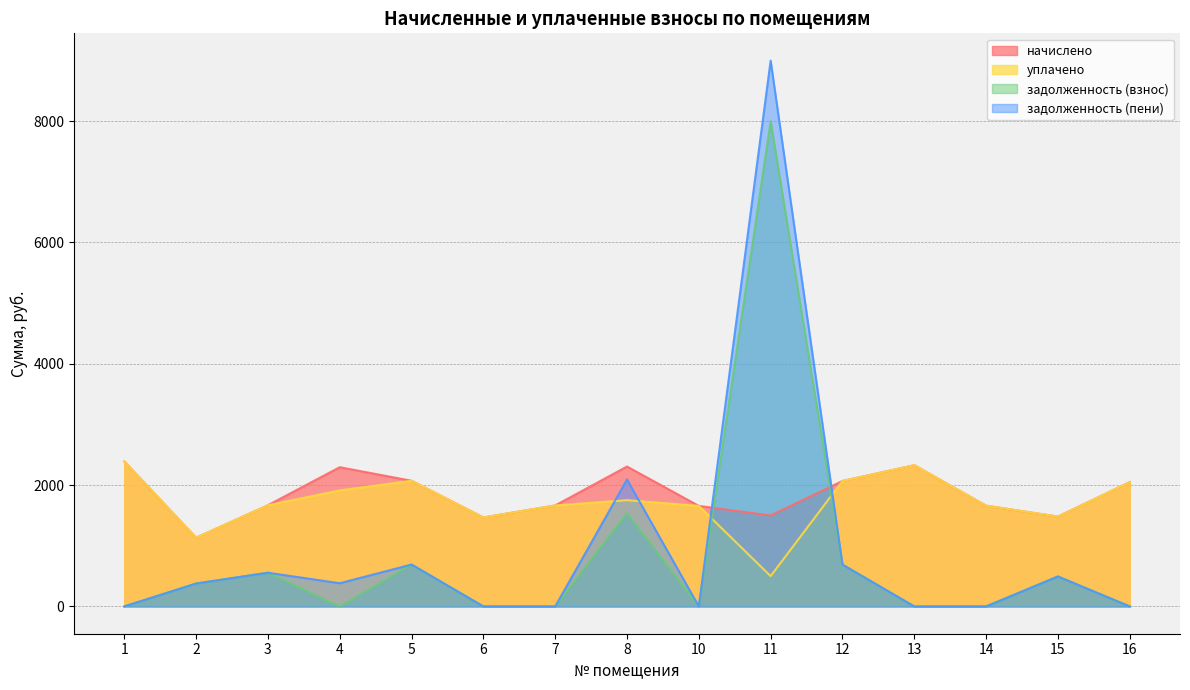

True or false: задолженность (взнос) has more than 2 points higher than both neighbors.

True